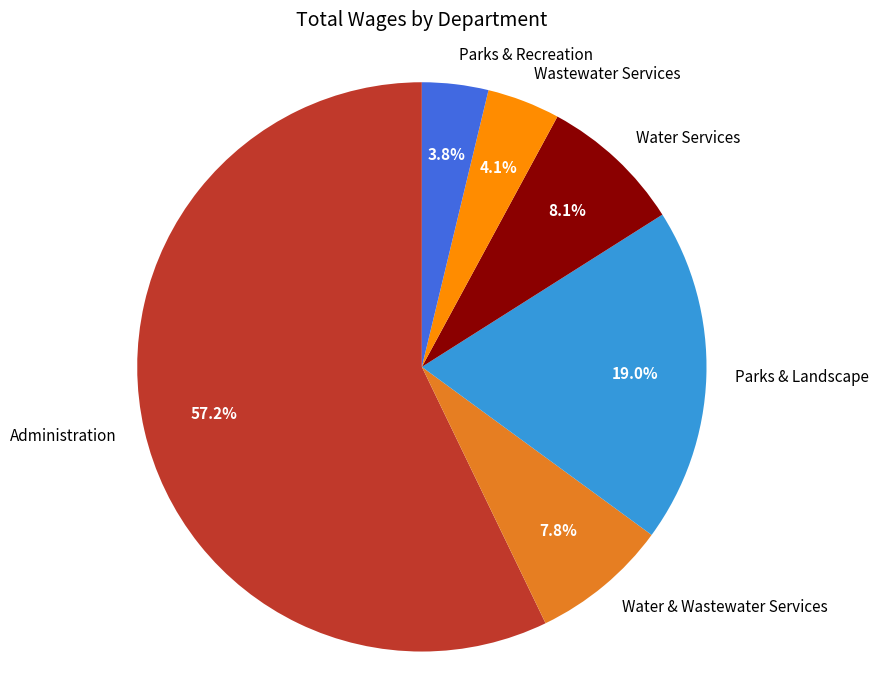

Which has a higher value, Water & Wastewater Services or Wastewater Services?

Water & Wastewater Services